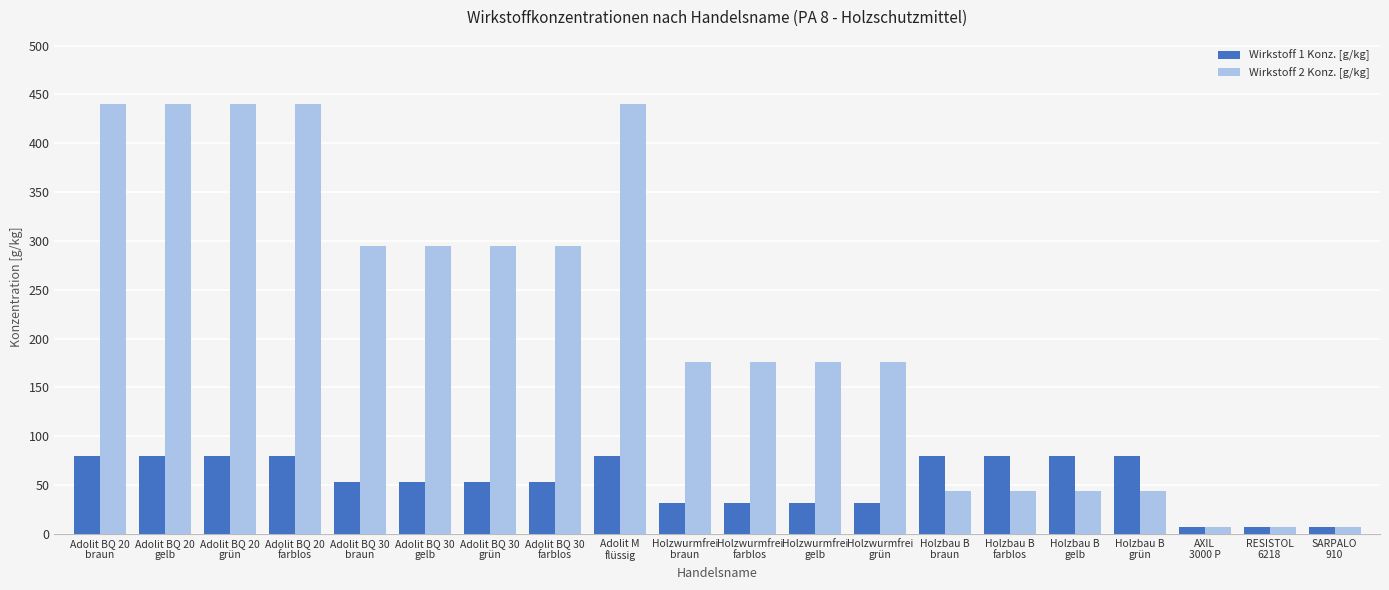

Rank the series at Holzwurmfrei
farblos from highest to lowest value.

Wirkstoff 2 Konz. [g/kg], Wirkstoff 1 Konz. [g/kg]